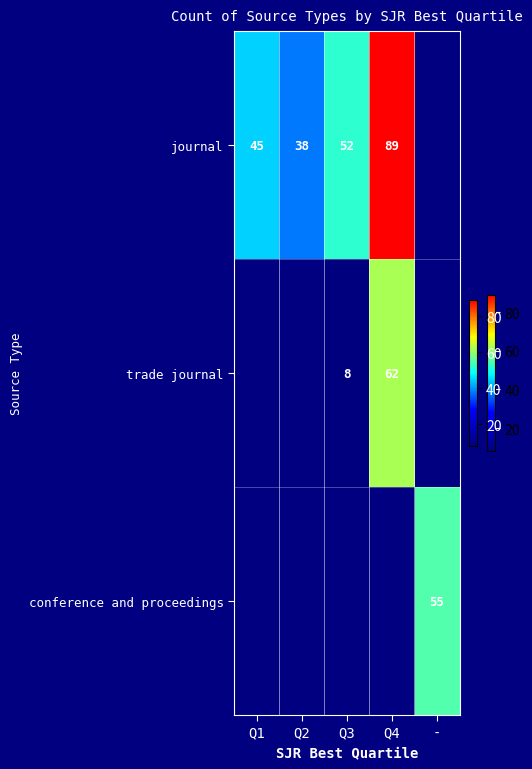

Between Q4 and Q3, which is larger?

Q4